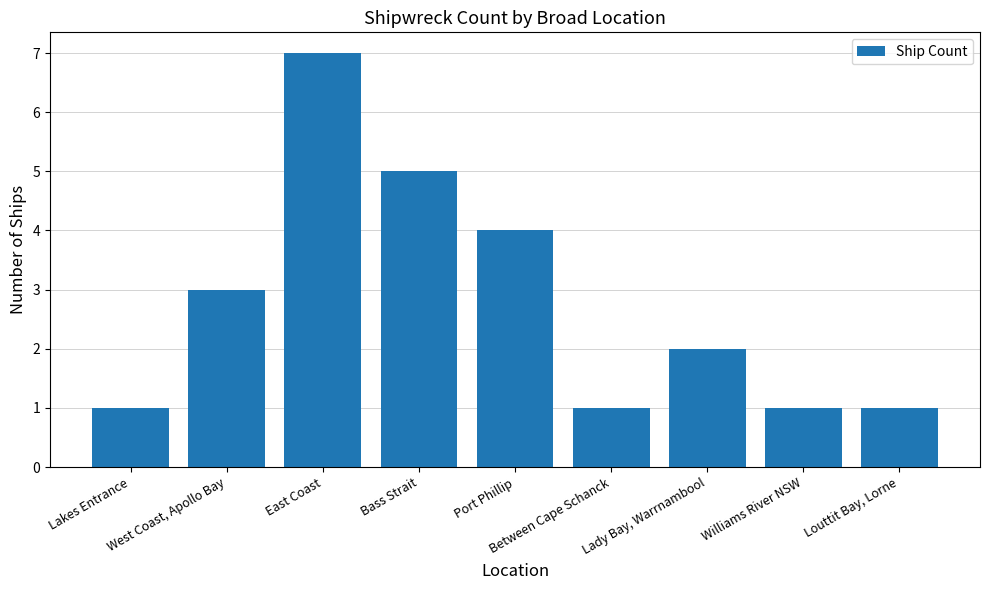

Reading right to left, transcribe all the data shown in this chart.

1	1	2	1	4	5	7	3	1